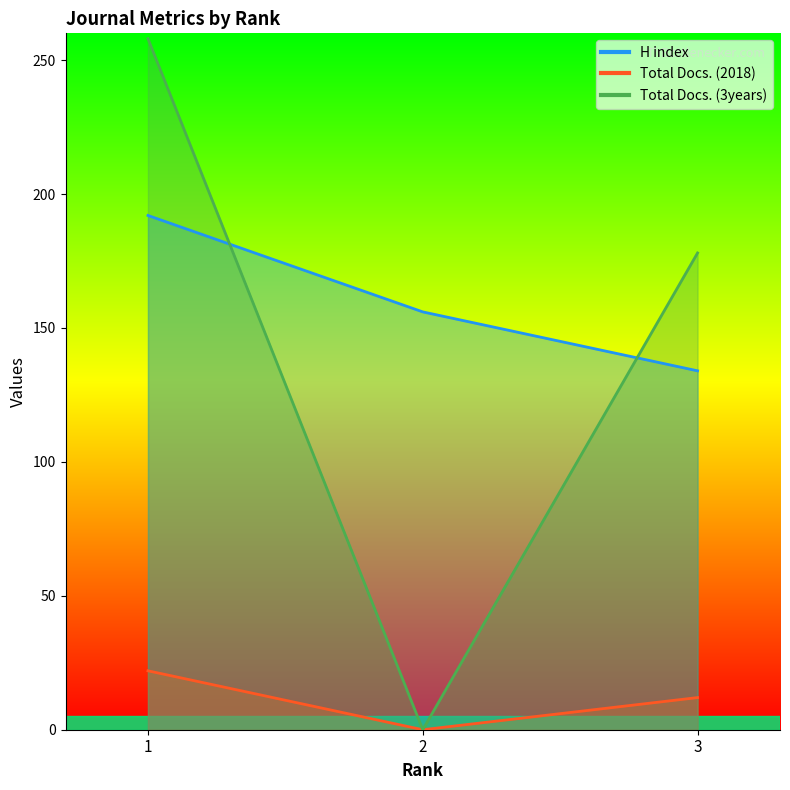

How many lines are shown in the chart?

3